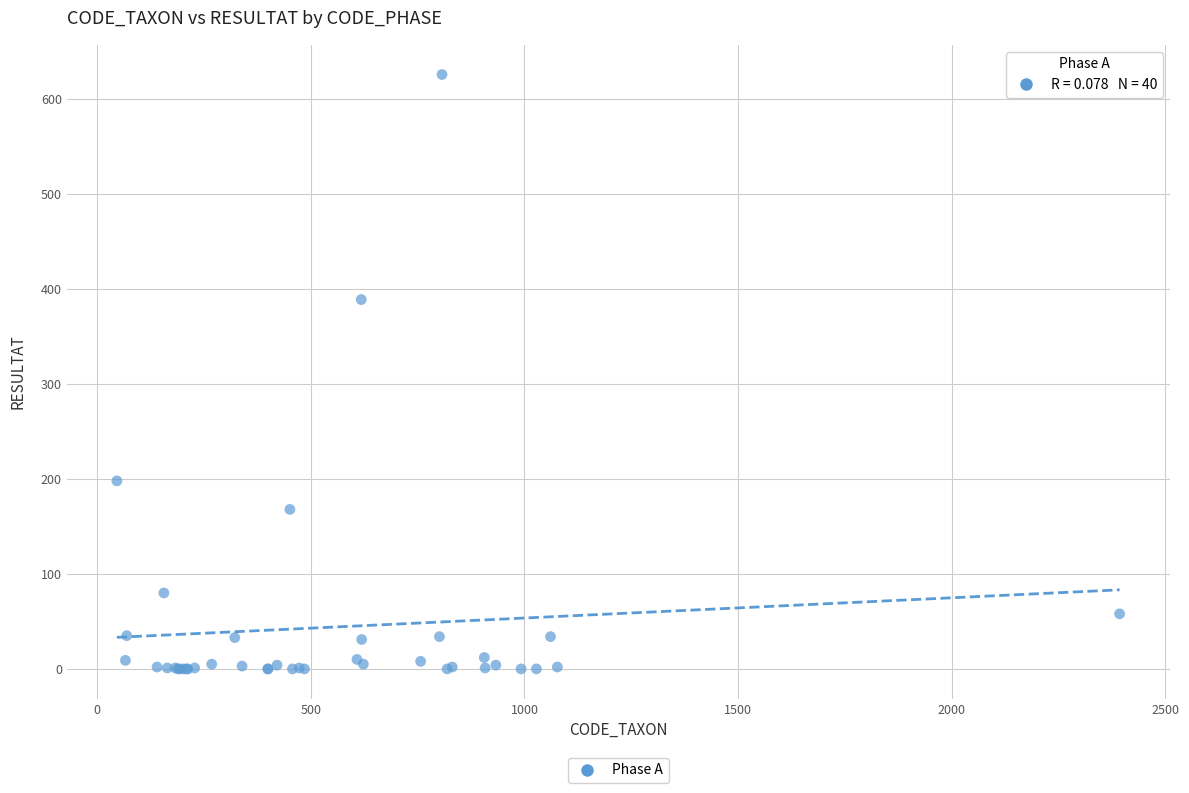

What Y value in the scatter plot is closest to 313?

389